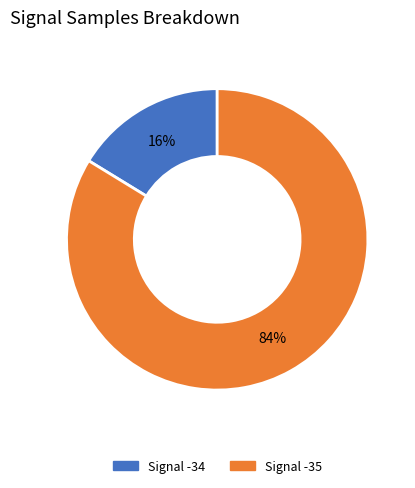

Does any single category account for the majority?

Yes